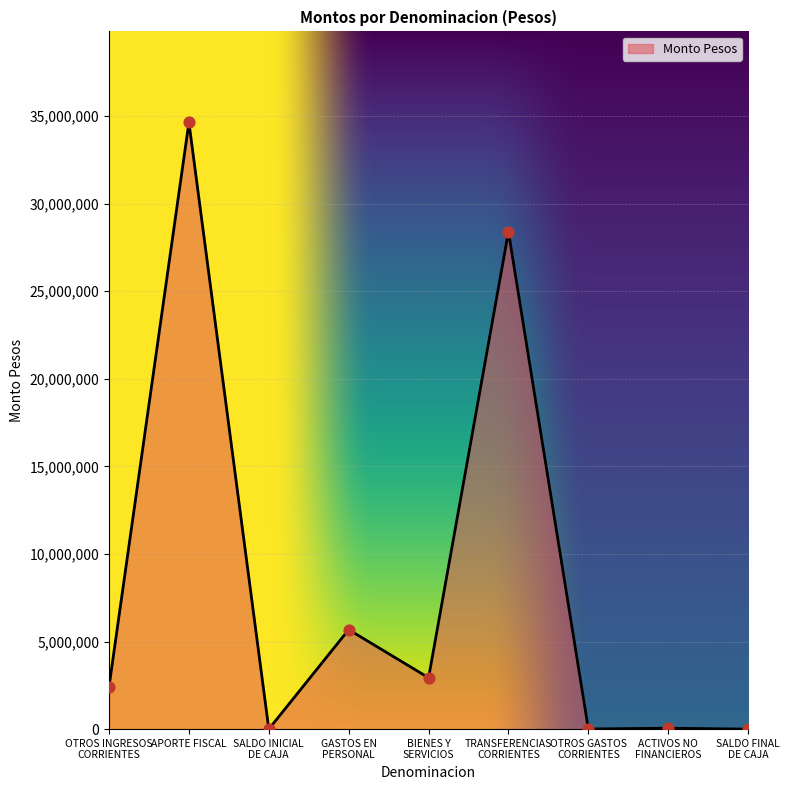

What is the change in value from BIENES Y
SERVICIOS to OTROS GASTOS
CORRIENTES?

-2924938